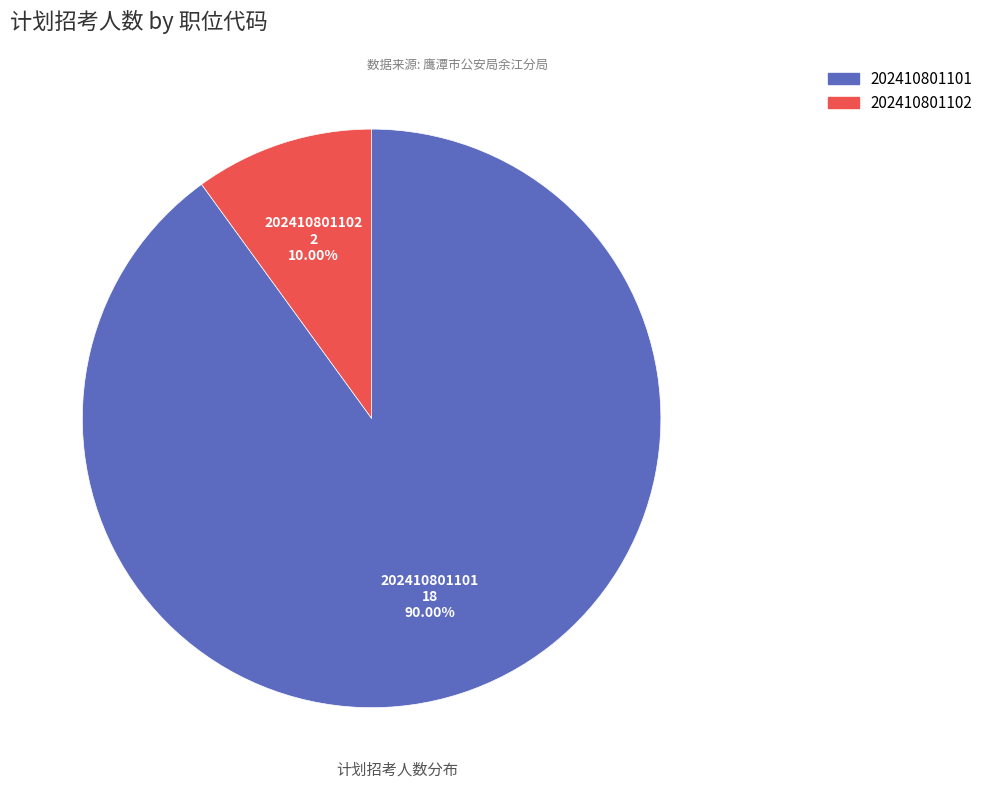

What is the largest slice in the pie chart?

202410801101